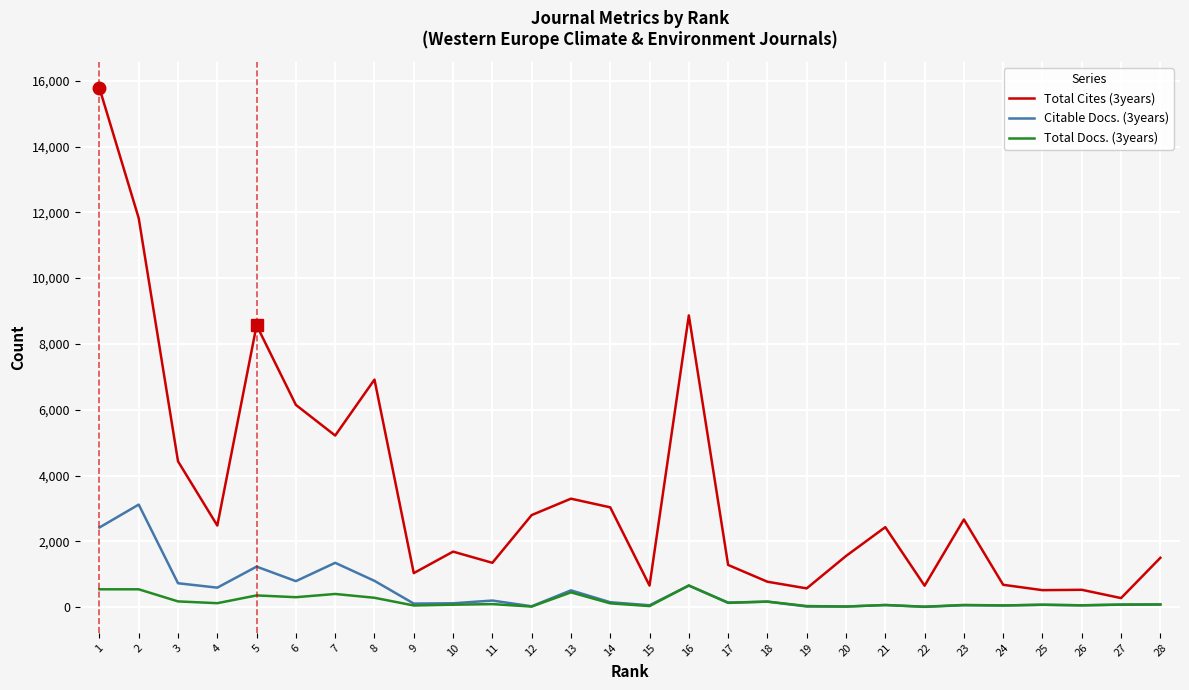

Which series has the widest spread of values?

Total Cites (3years)